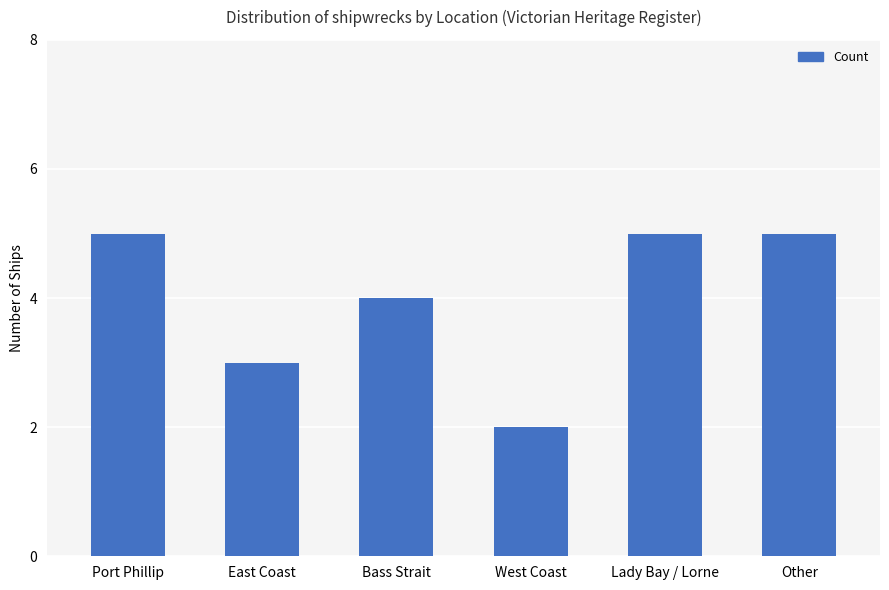

What is the greatest value displayed?

5